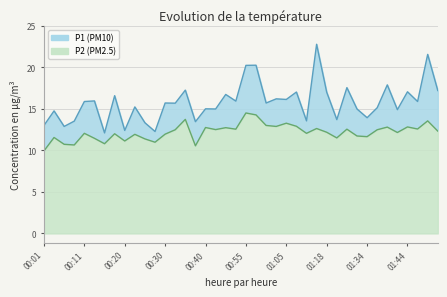

True or false: P1 and P2 cross at least once.

False